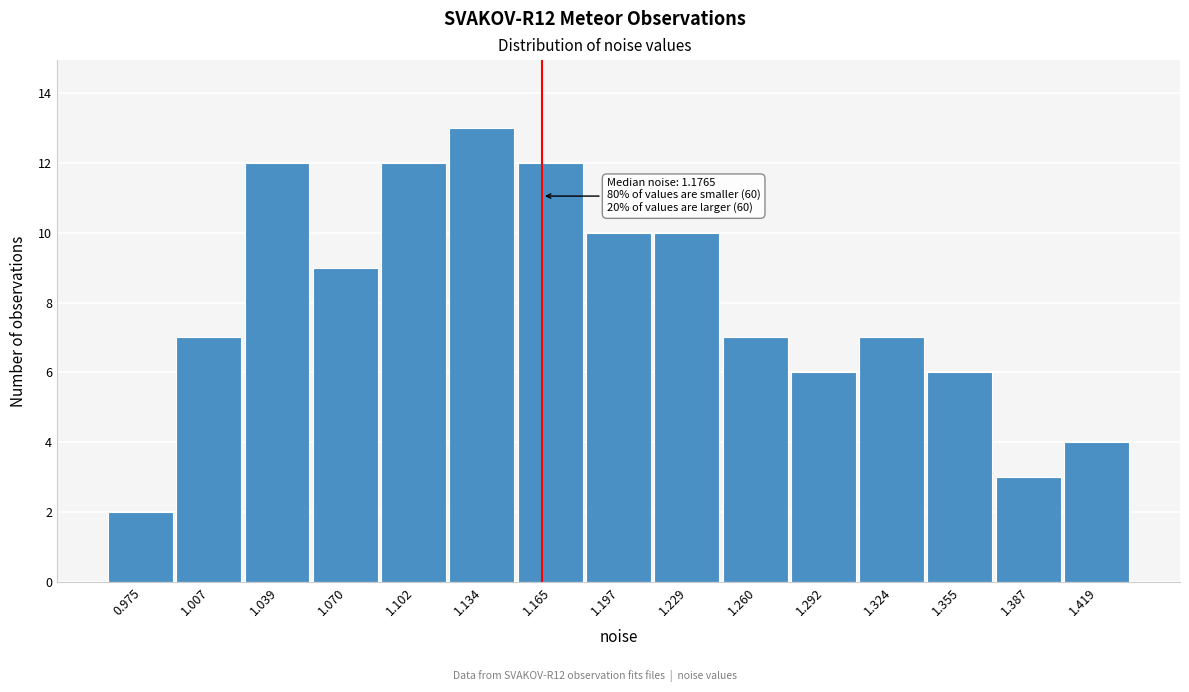

Reading left to right, what are all the values shown in this chart?

2	7	12	9	12	13	12	10	10	7	6	7	6	3	4